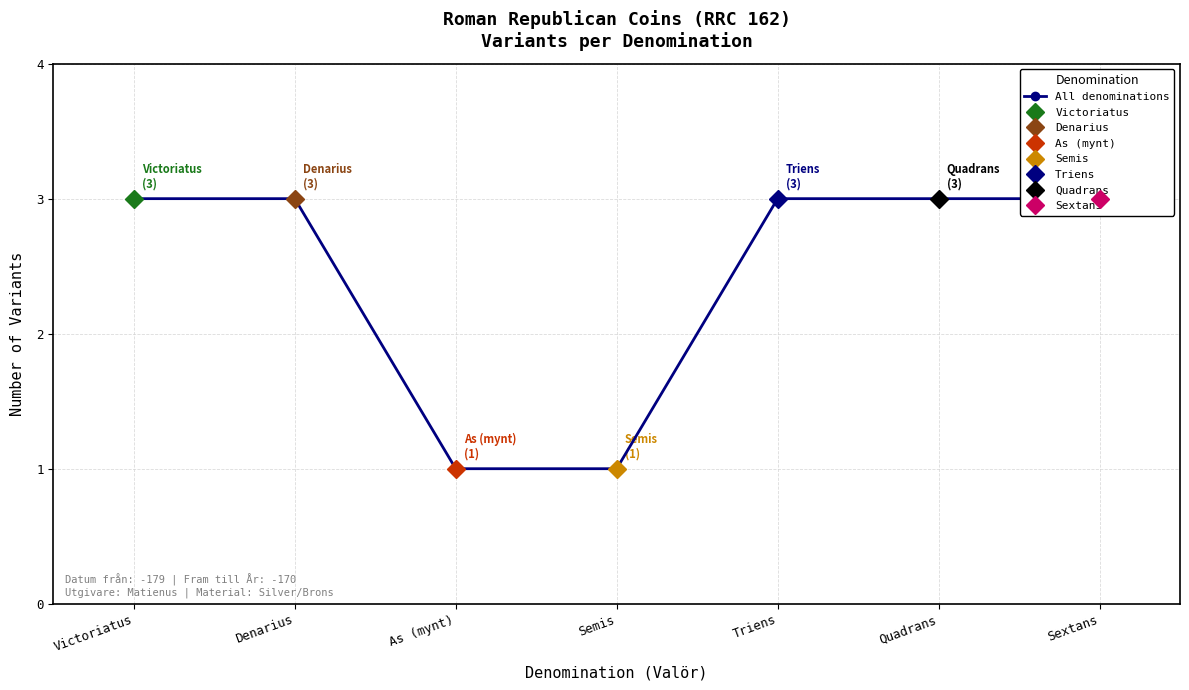

Does the chart have visible grid lines?

Yes